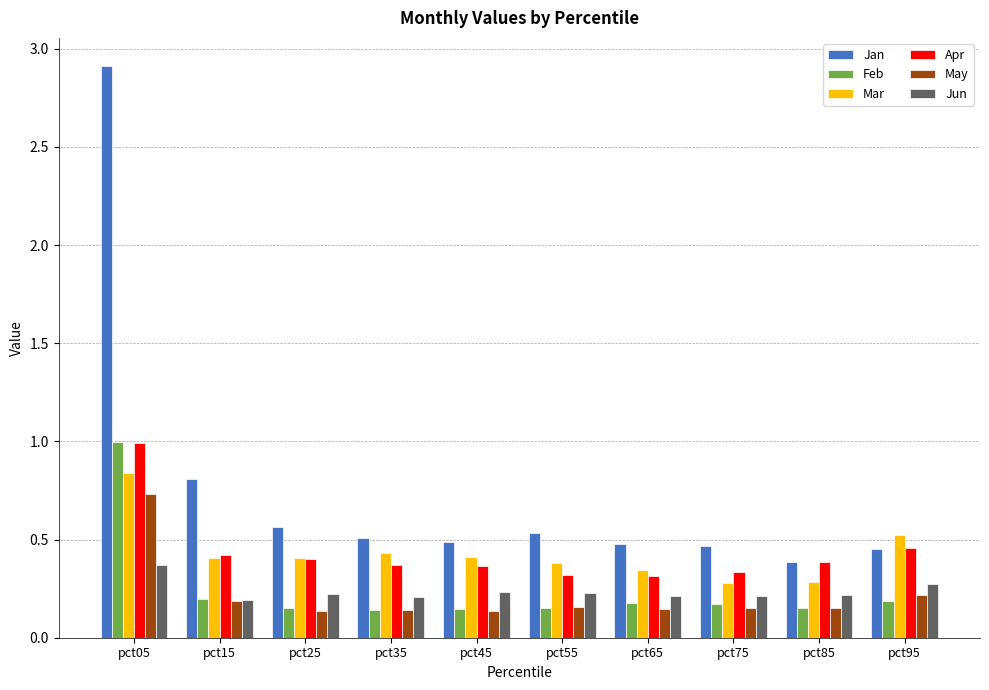

What are all the series names shown in the legend?

Jan, Feb, Mar, Apr, May, Jun